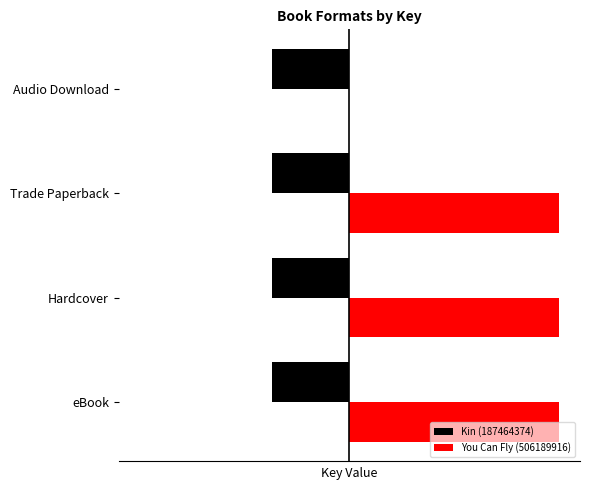

What are all the series names shown in the legend?

Kin (187464374), You Can Fly (506189916)